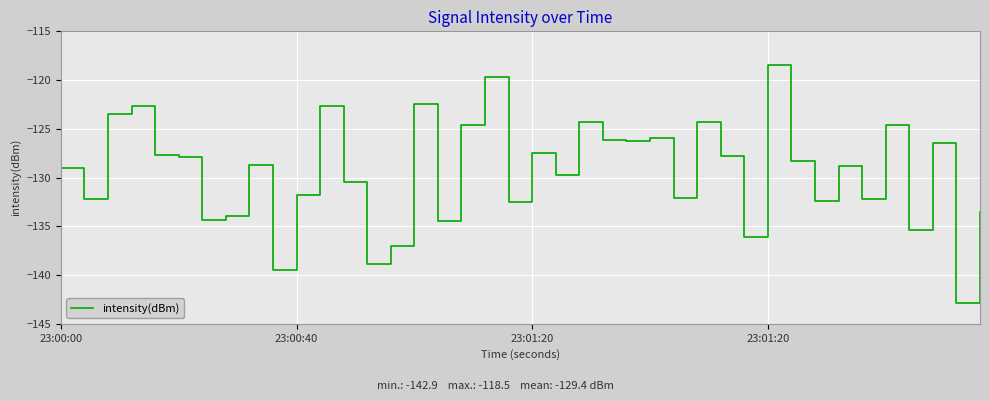

Does the chart have visible grid lines?

Yes